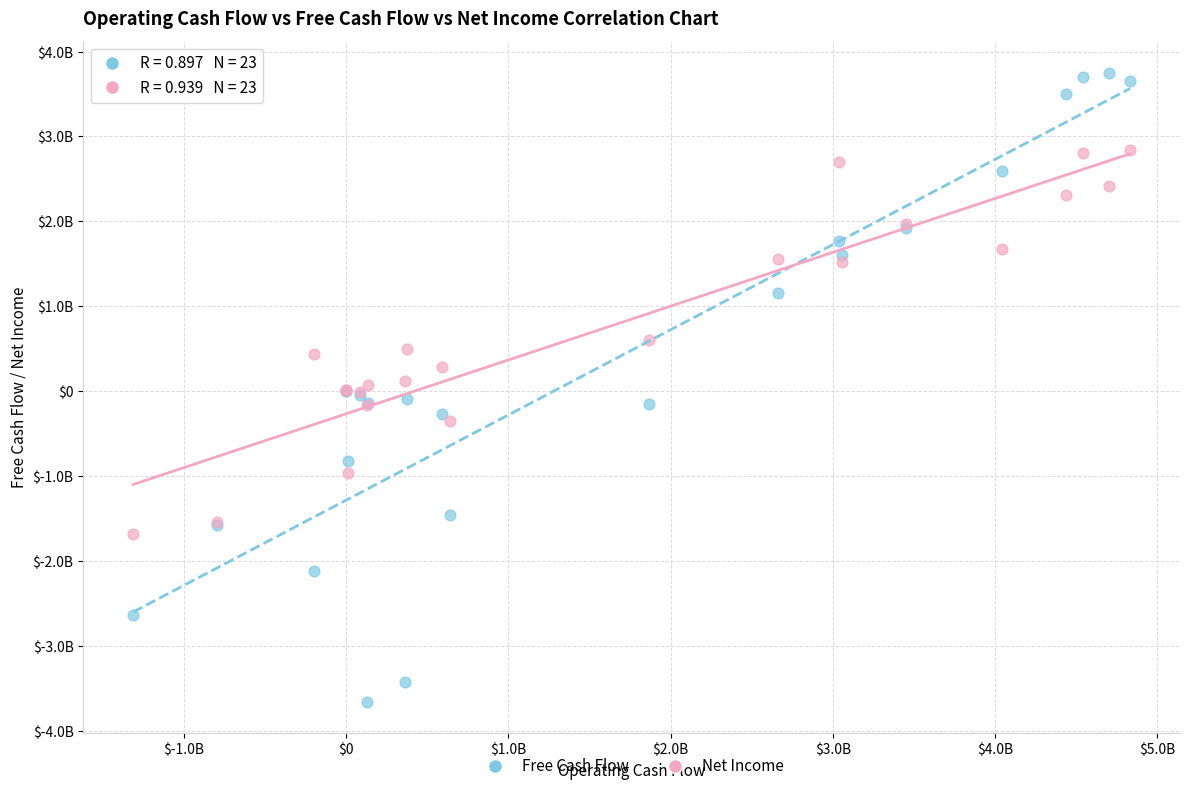

Which series reaches the maximum Y coordinate?

Free Cash Flow